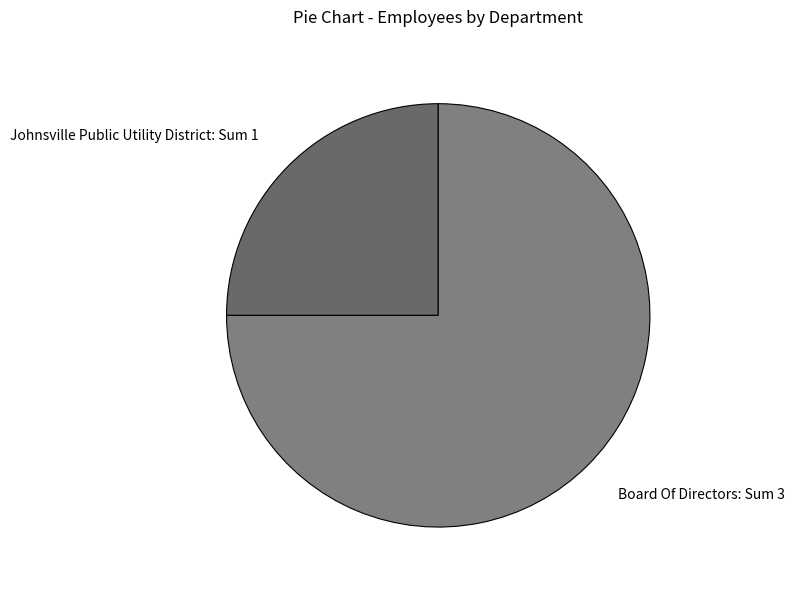

Is Board Of Directors: Sum 3 the majority of the pie?

Yes